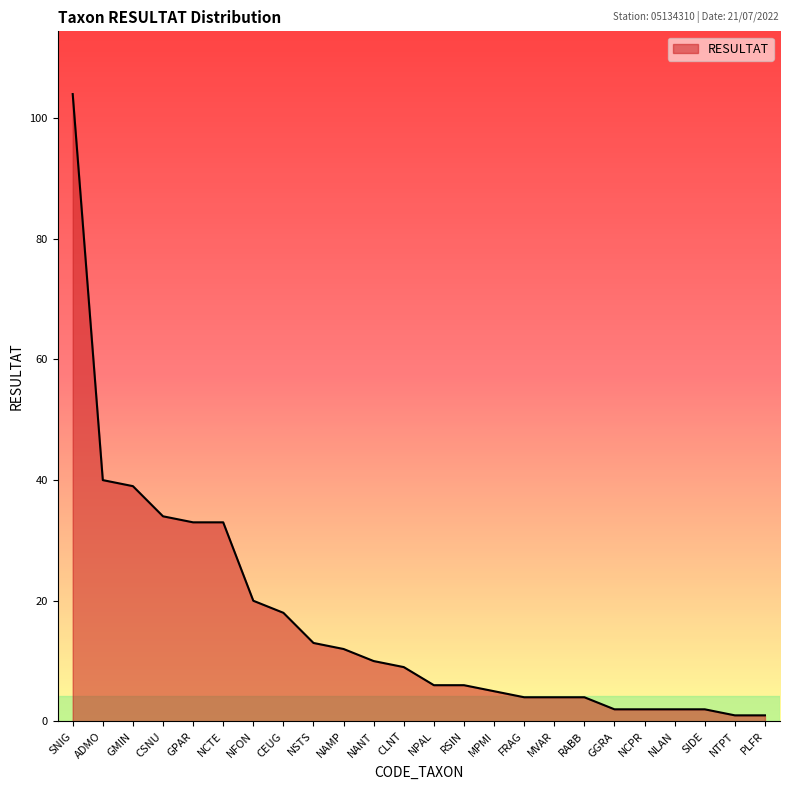

What is the maximum value shown in the chart?

104